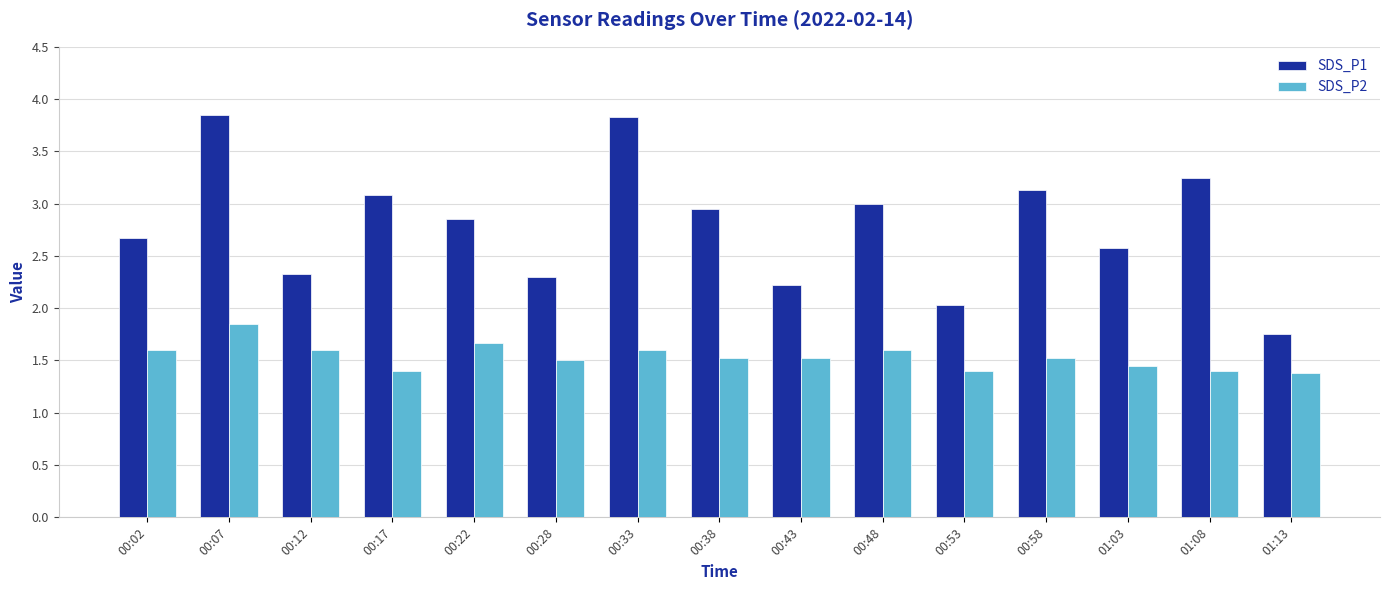

How many SDS_P2 values are between 1 and 2?

15